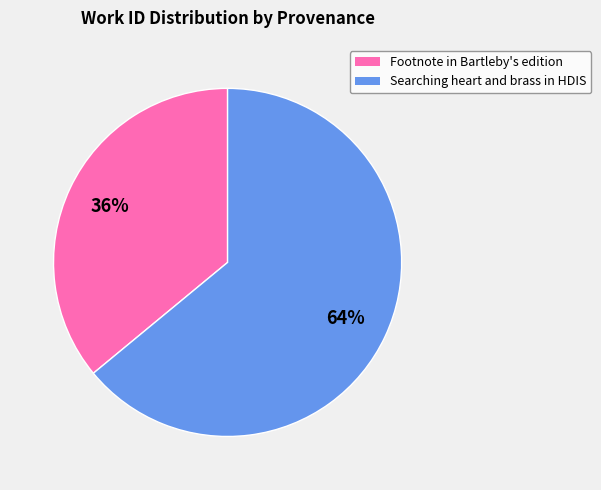

What is the smallest slice in the pie chart?

Footnote in Bartleby's edition